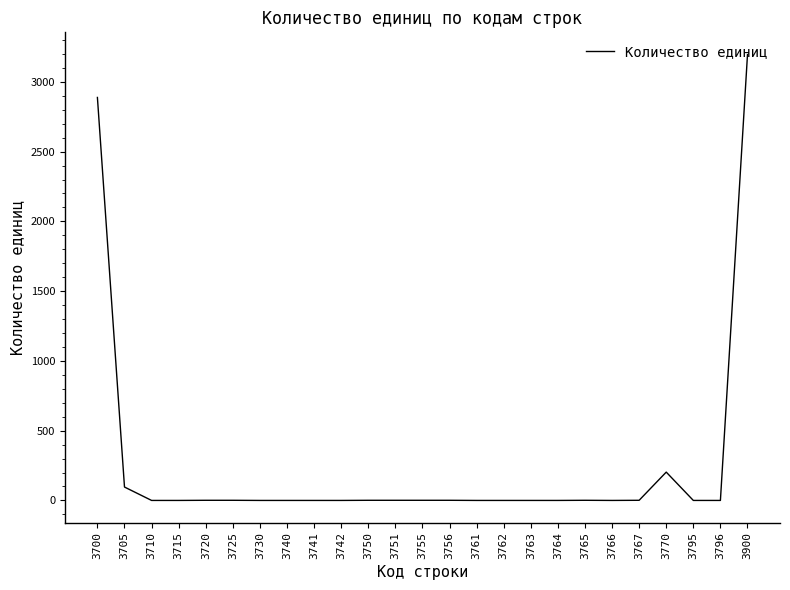

True or false: the data shows 0 at 3740.

True